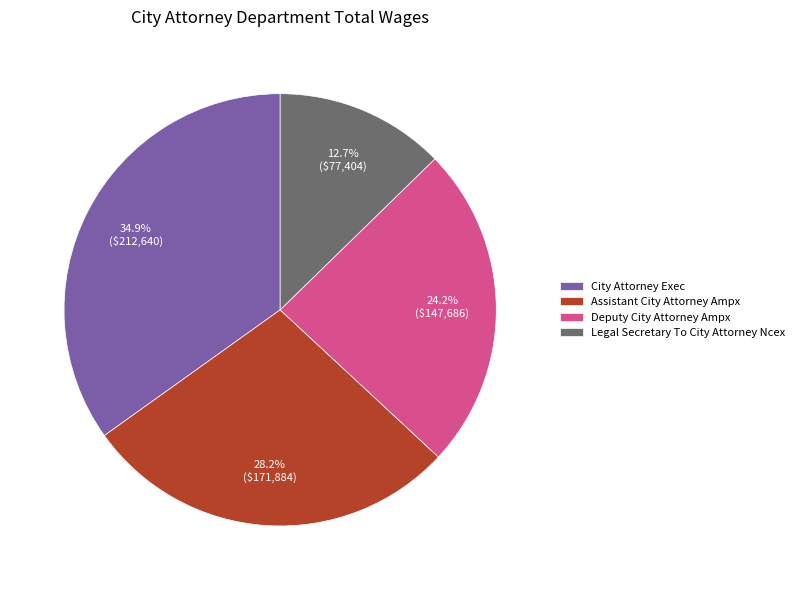

Combined, do Deputy City Attorney Ampx and City Attorney Exec account for over 50%?

Yes